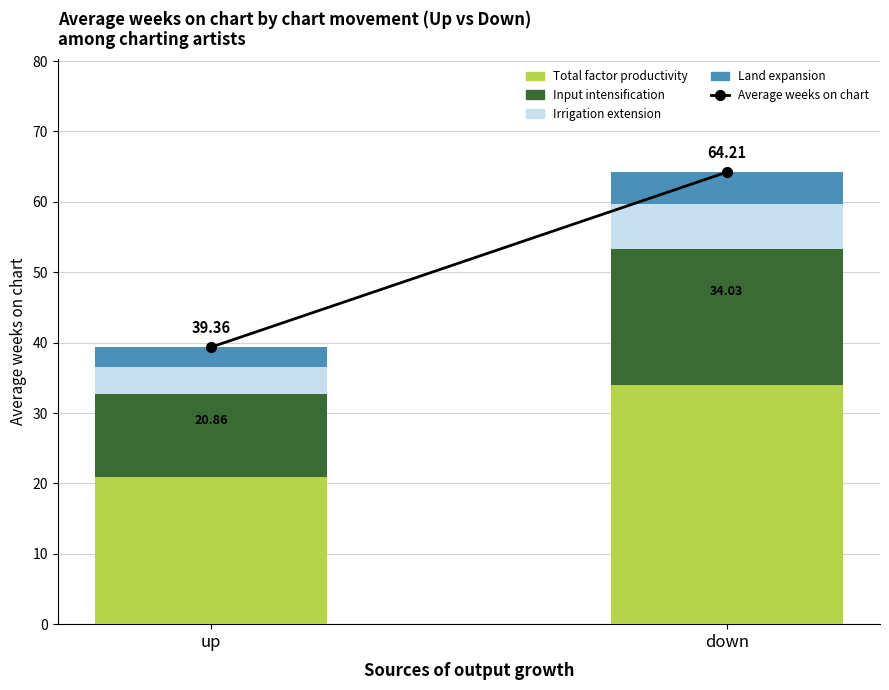

The value of Total factor productivity at up is 29.6. True or false?

False